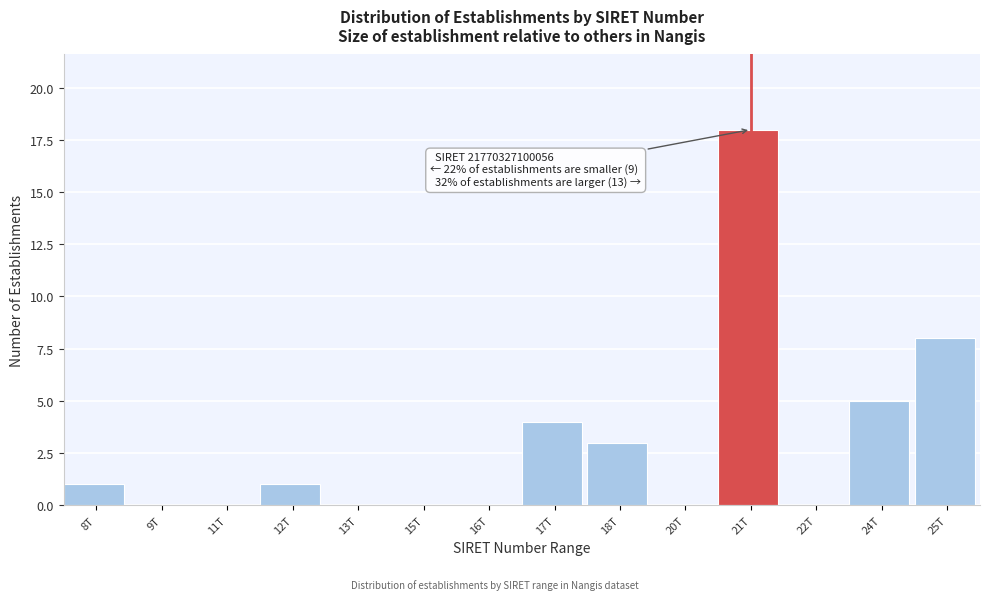

Between 24T and 11T, which is larger?

24T